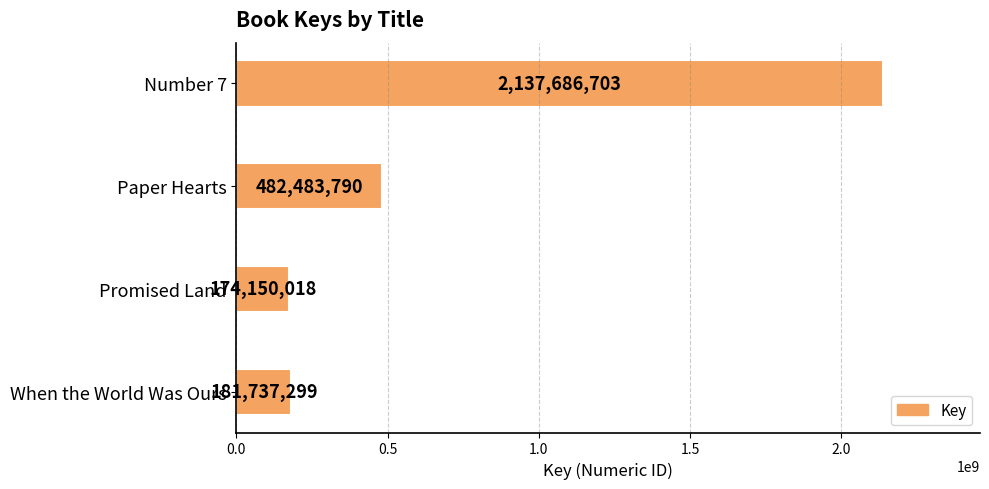

What is the difference between the second highest and minimum values?

308333772